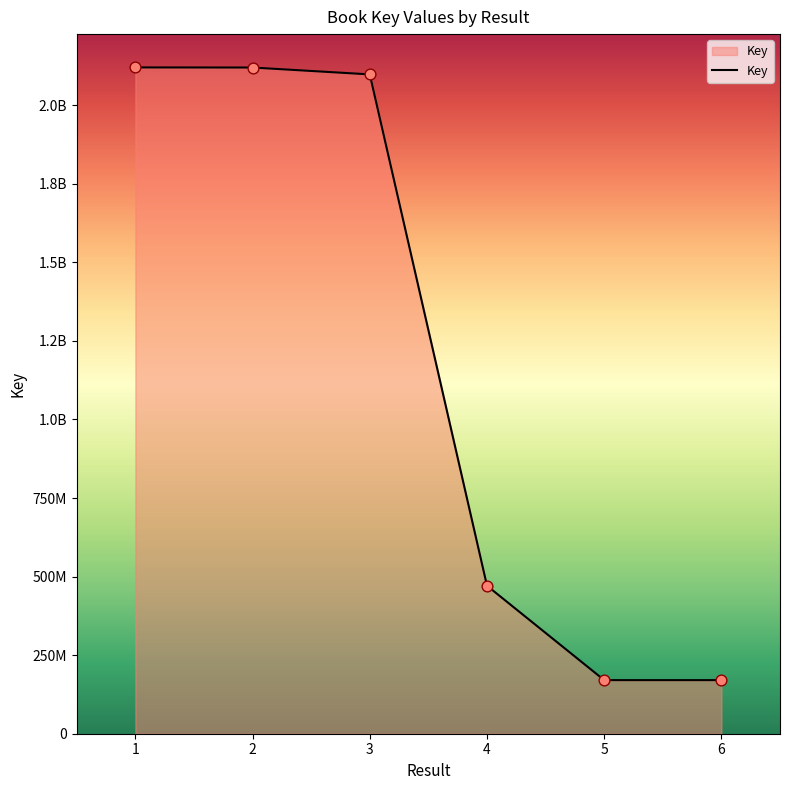

What is the change in value from 1 to 3?

-22215879